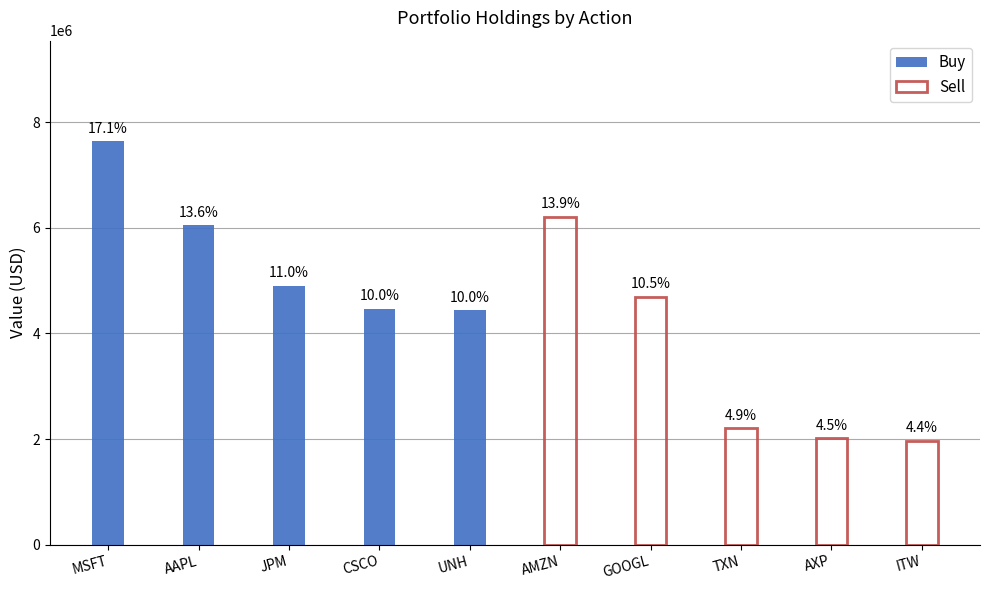

Where does the Buy series first go above 4899000?

MSFT